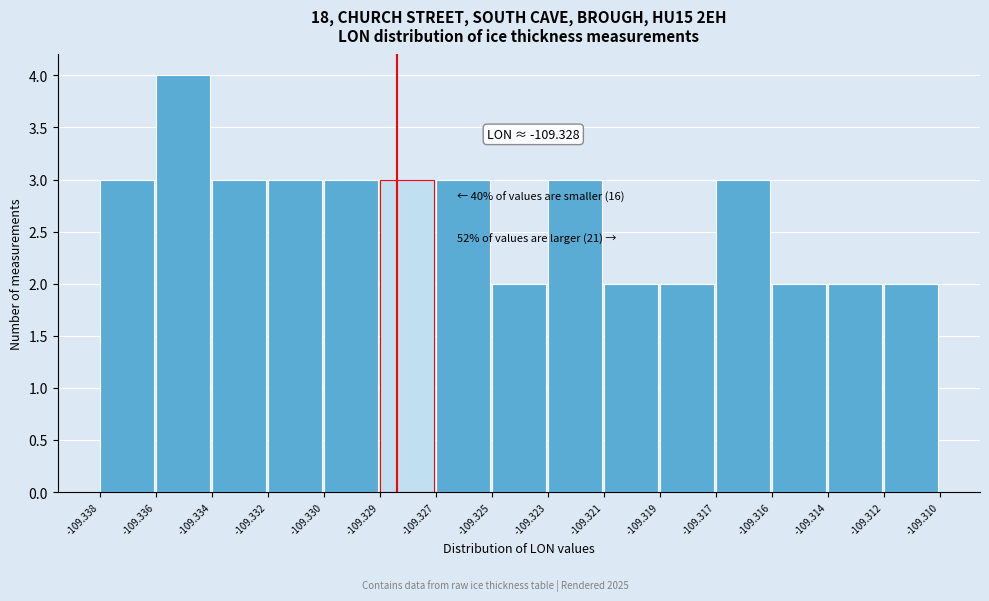

Reading left to right, what are all the values shown in this chart?

3	4	3	3	3	3	3	2	3	2	2	3	2	2	2